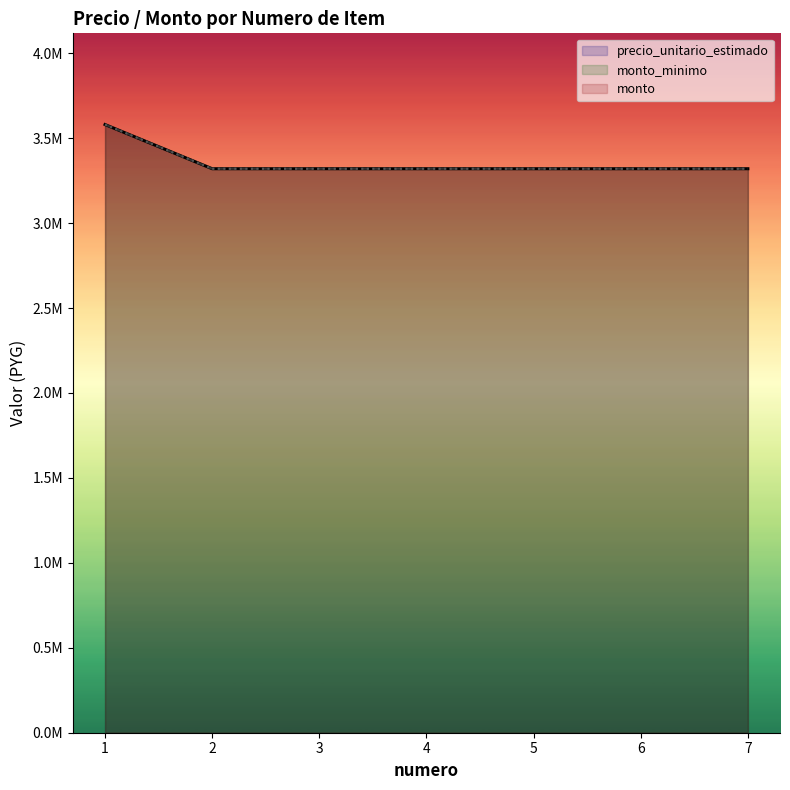

What is the lowest value of the precio_unitario_estimado series?

3320000